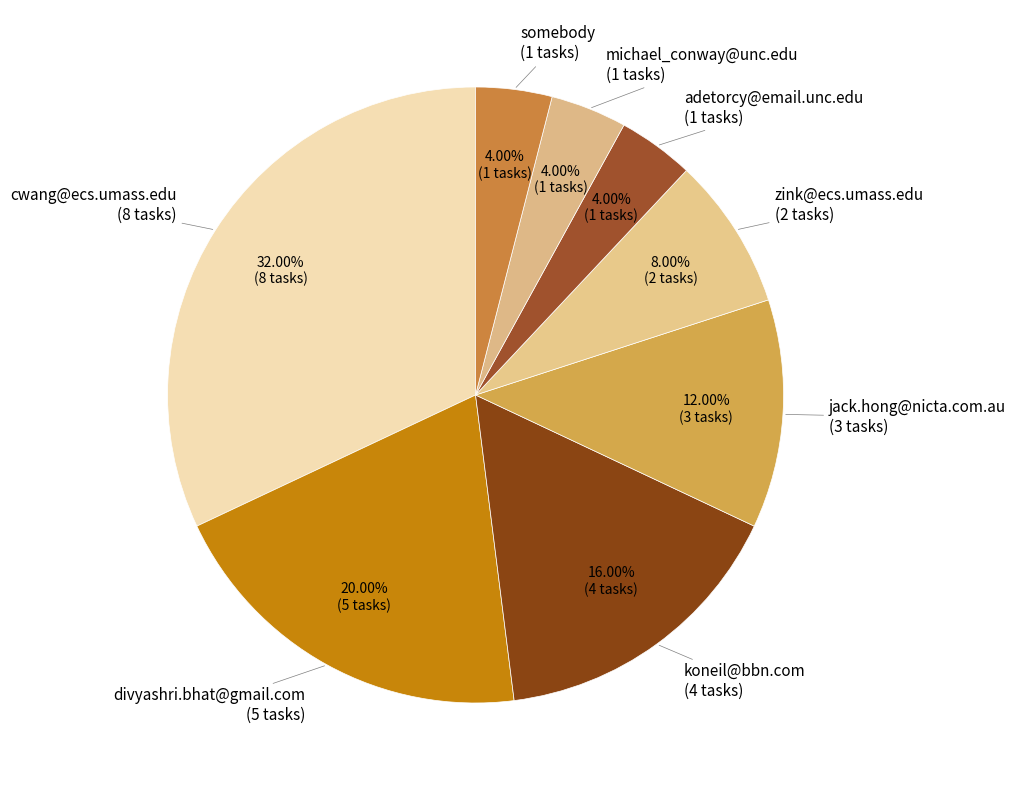

How many slices are in this pie chart?

8